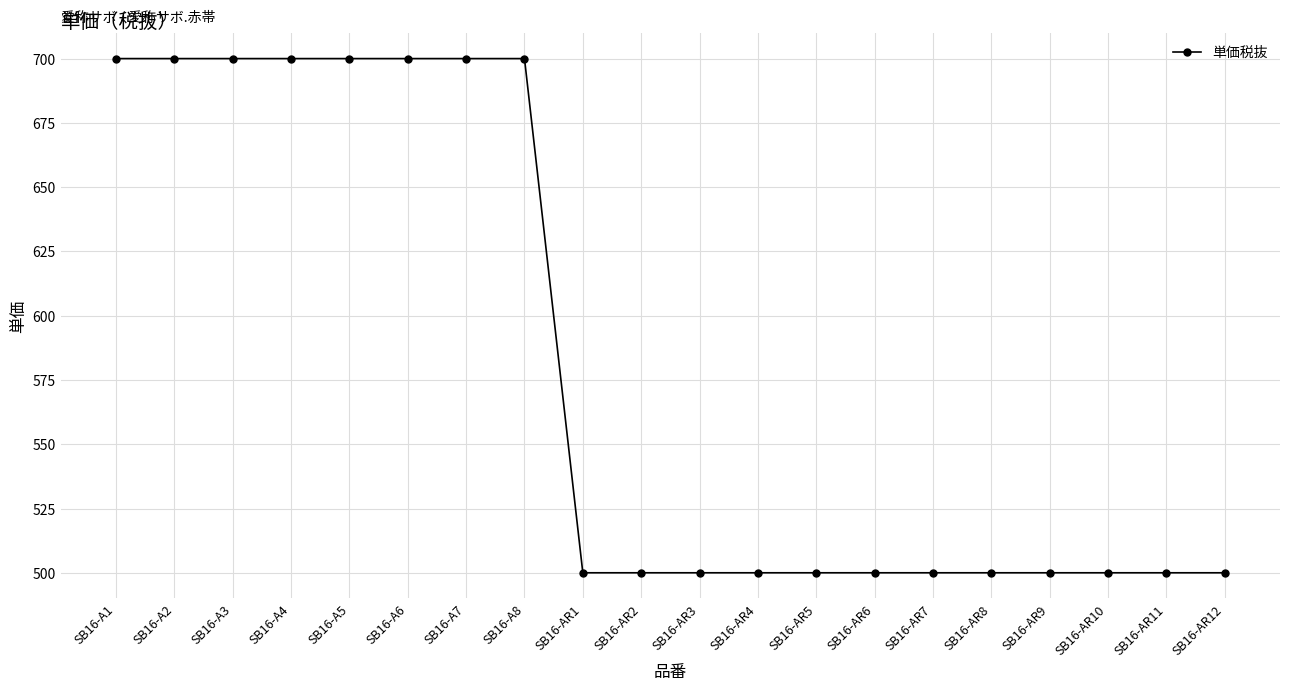

What is the label of the 10th point from the right?

SB16-AR3